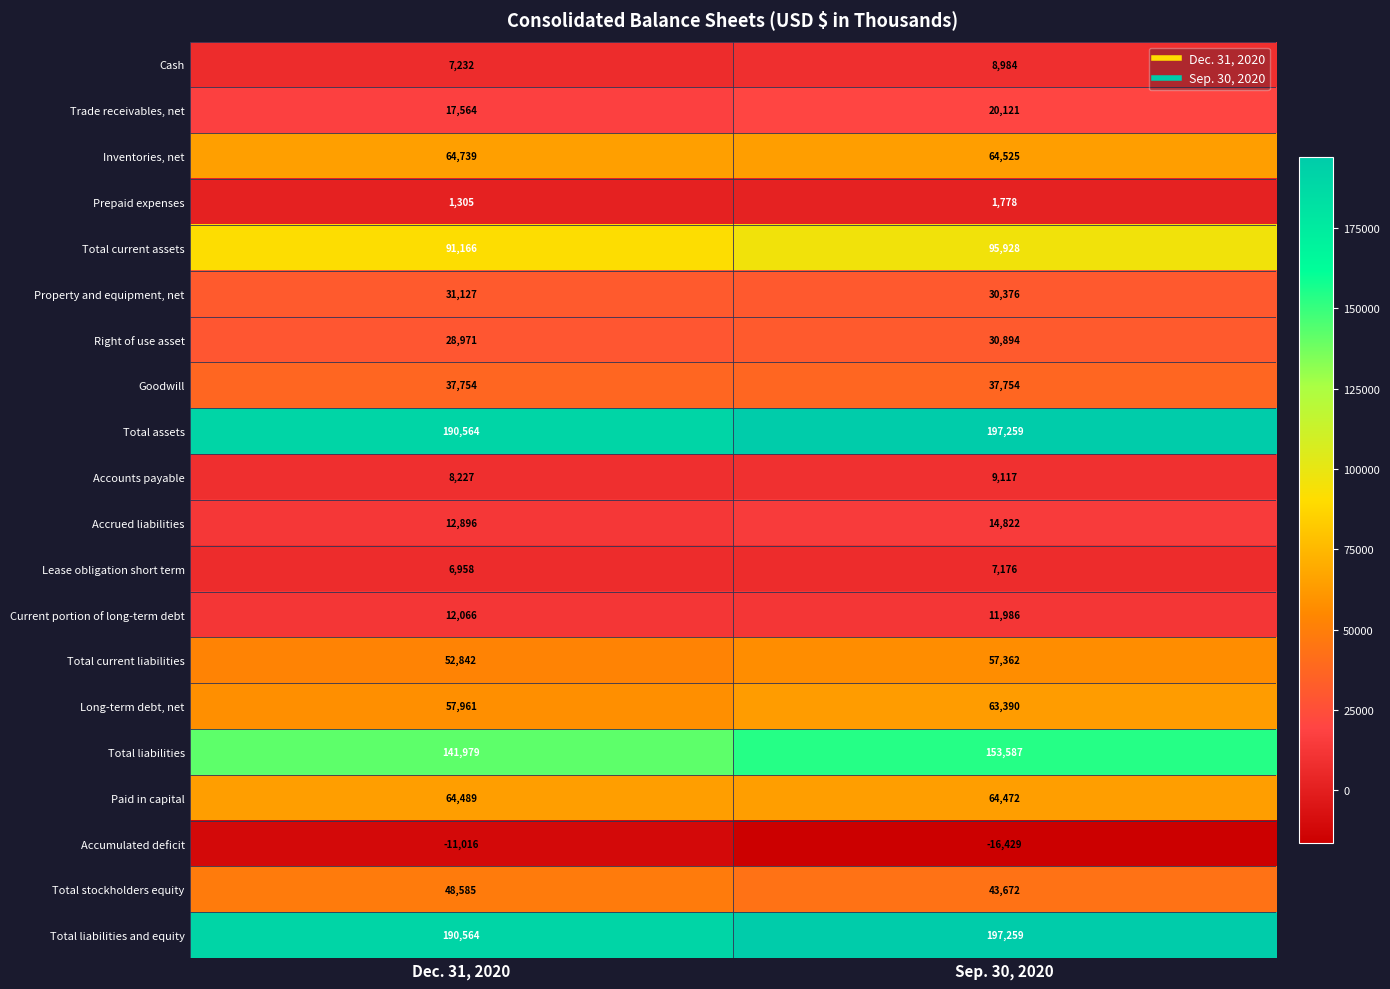

How many categories are shown in the chart?

2